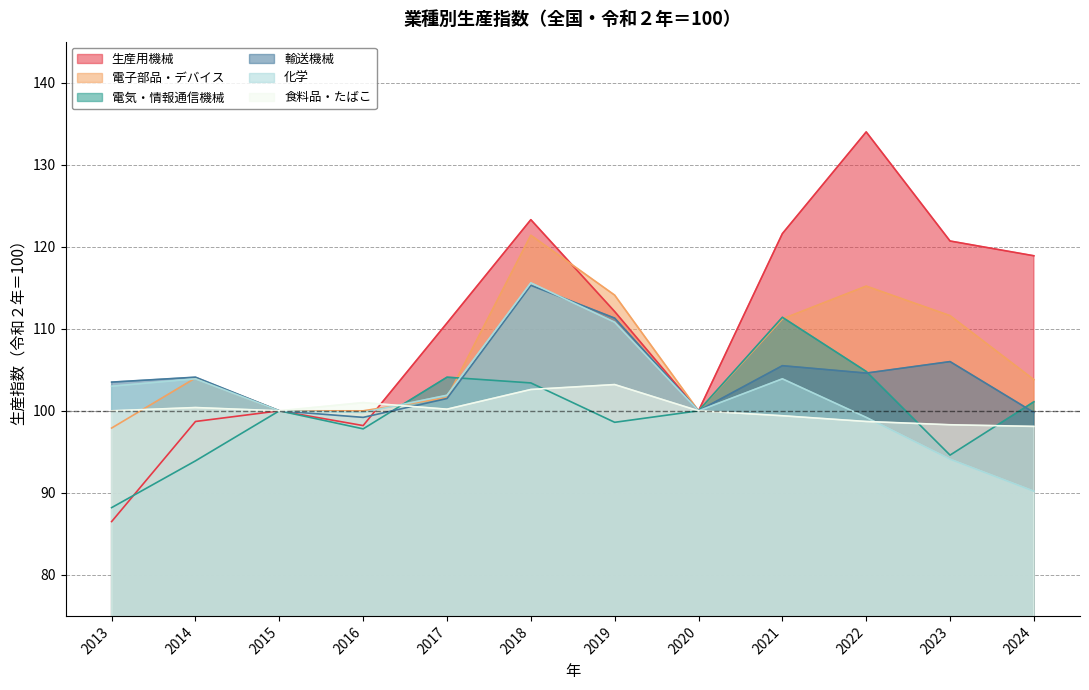

Which series changed the most between 2017 and 2019?

電子部品・デバイス